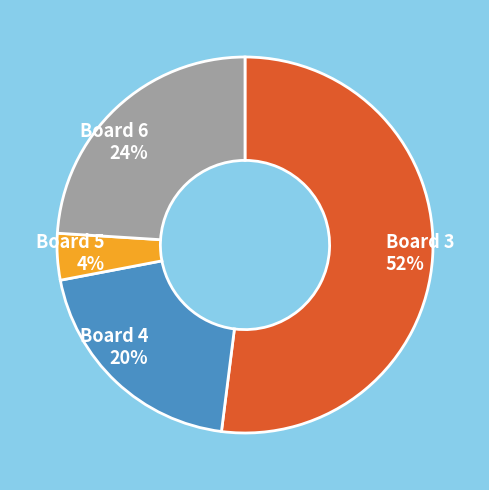

Combined, do Board 6 24% and Board 4 20% account for over 50%?

No